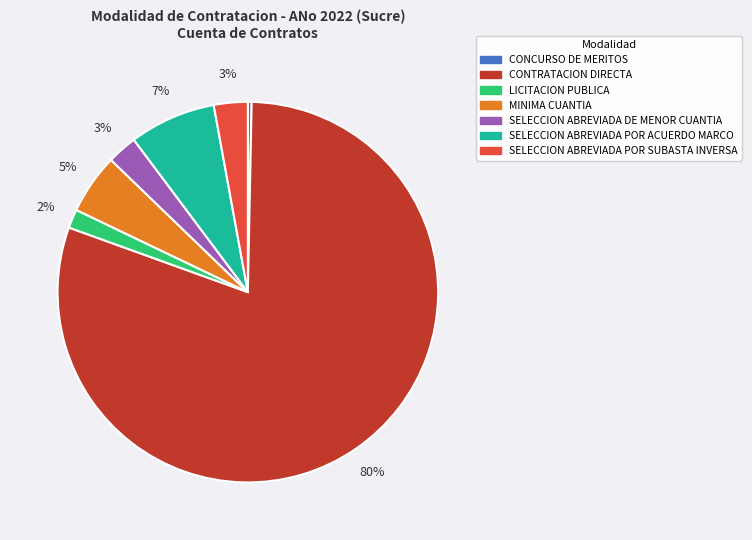

How many segments does this pie chart have?

7